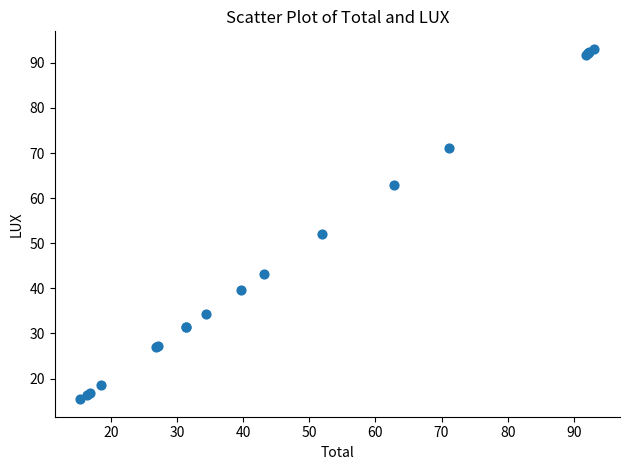

What Y value in the scatter plot is closest to 54?

51.9